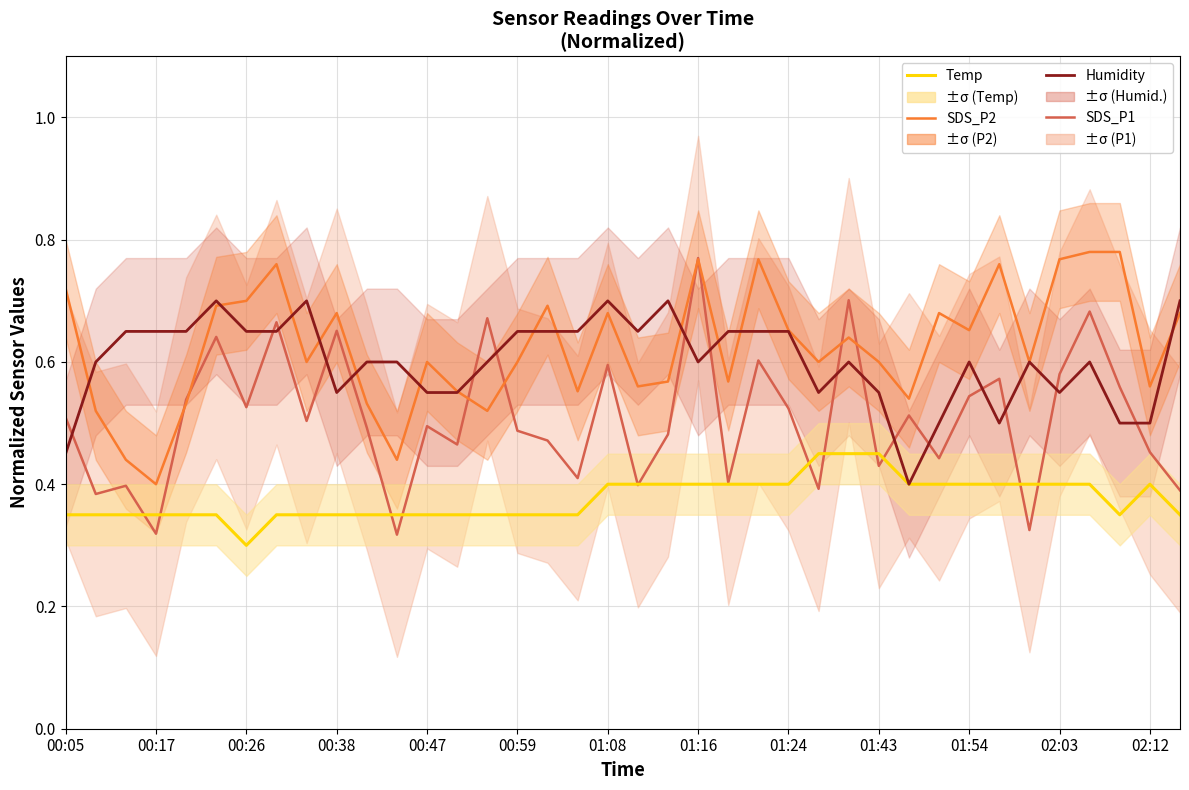

How many intersections are there between Humidity and Temp?

2